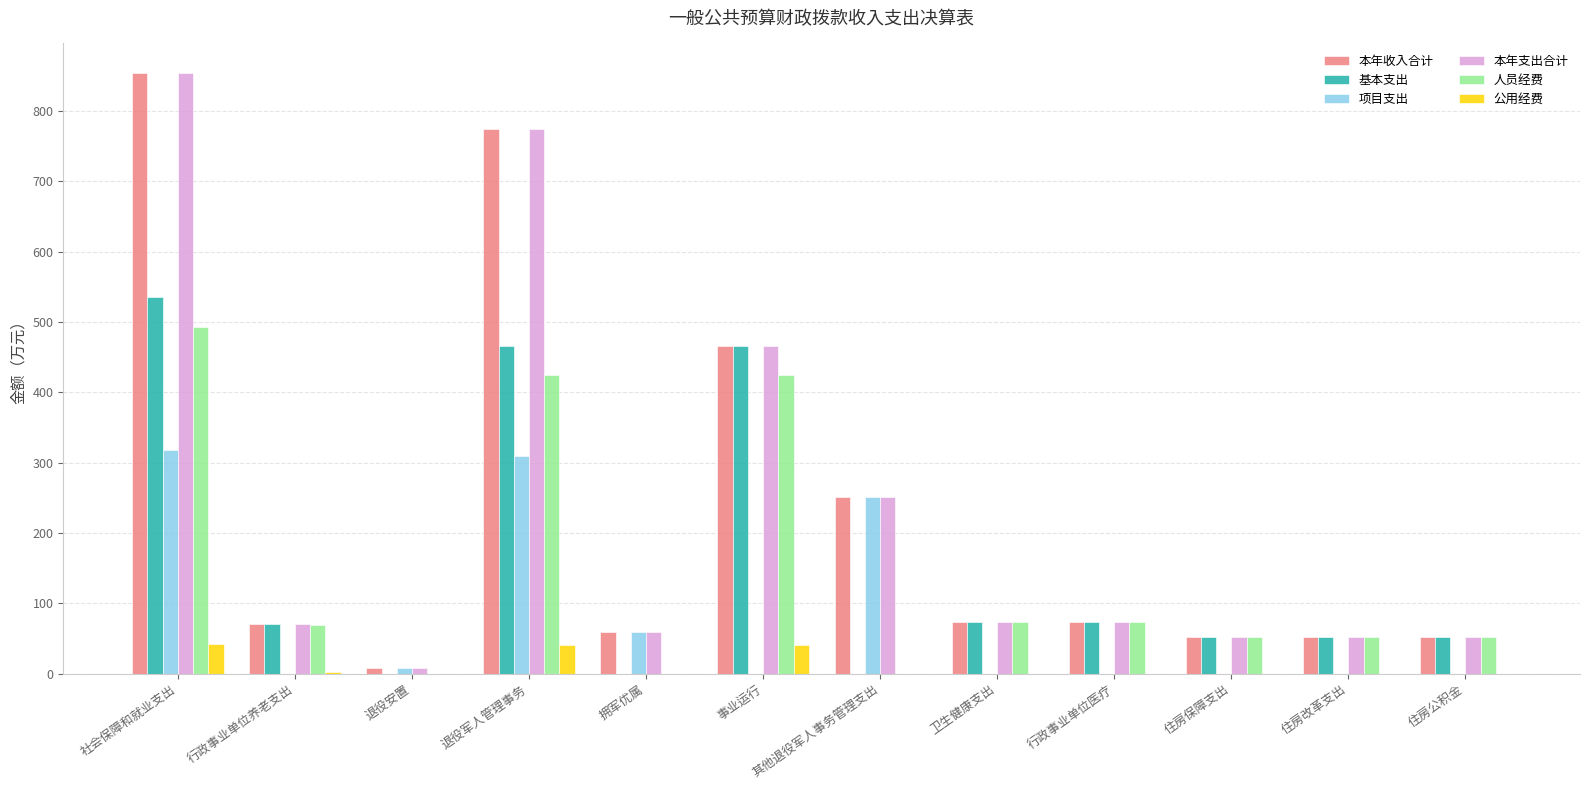

Is it true that 公用经费 equals -26.9 at 拥军优属?

False